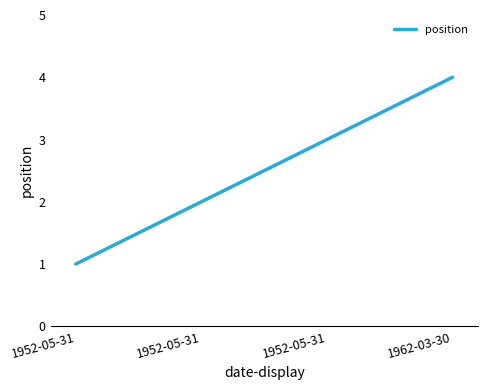

How many lines are shown in the chart?

1